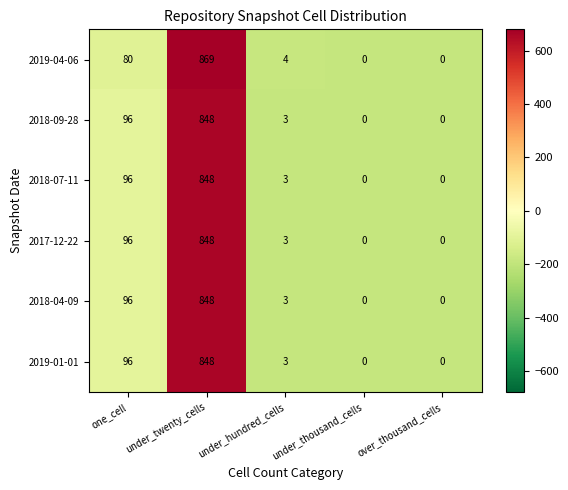

Between under_hundred_cells and over_thousand_cells, which series saw the biggest shift?

2019-04-06